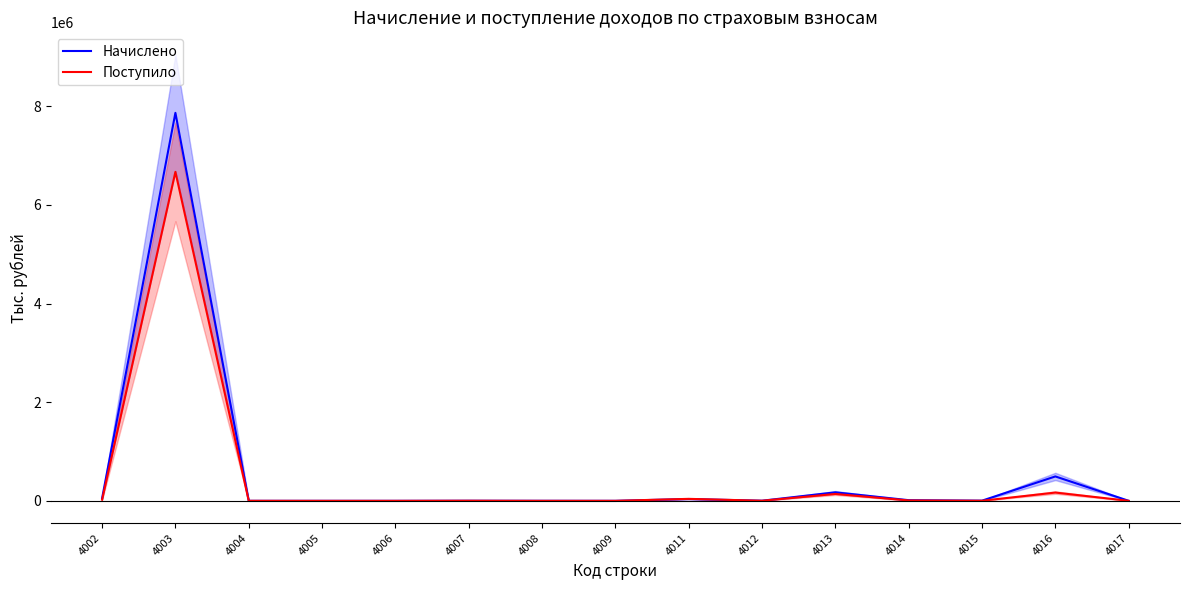

At which label does Поступило first exceed 2113?

4002